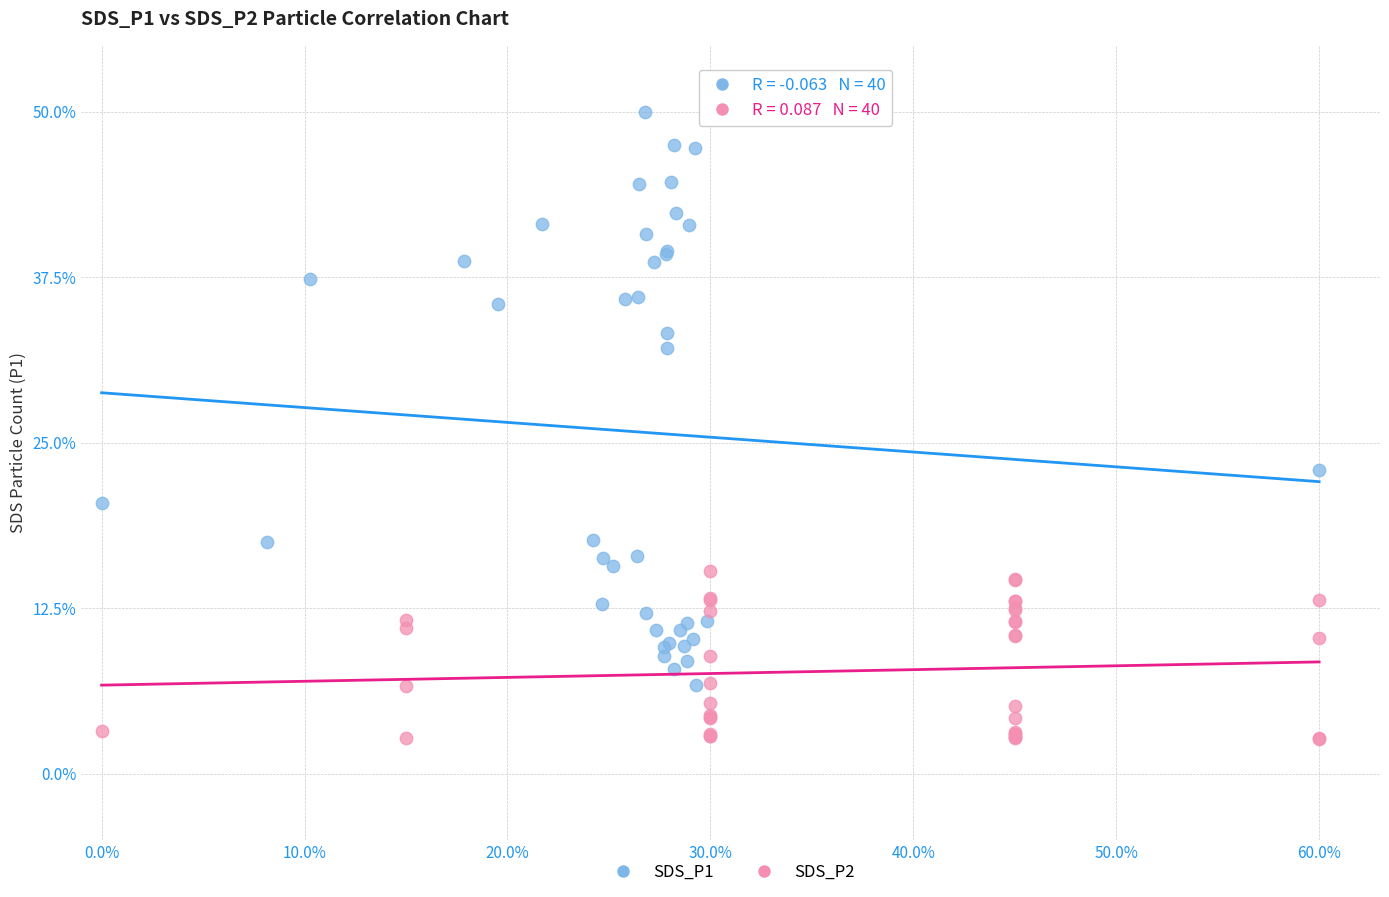

What are all the series names shown in the legend?

SDS_P1, SDS_P2